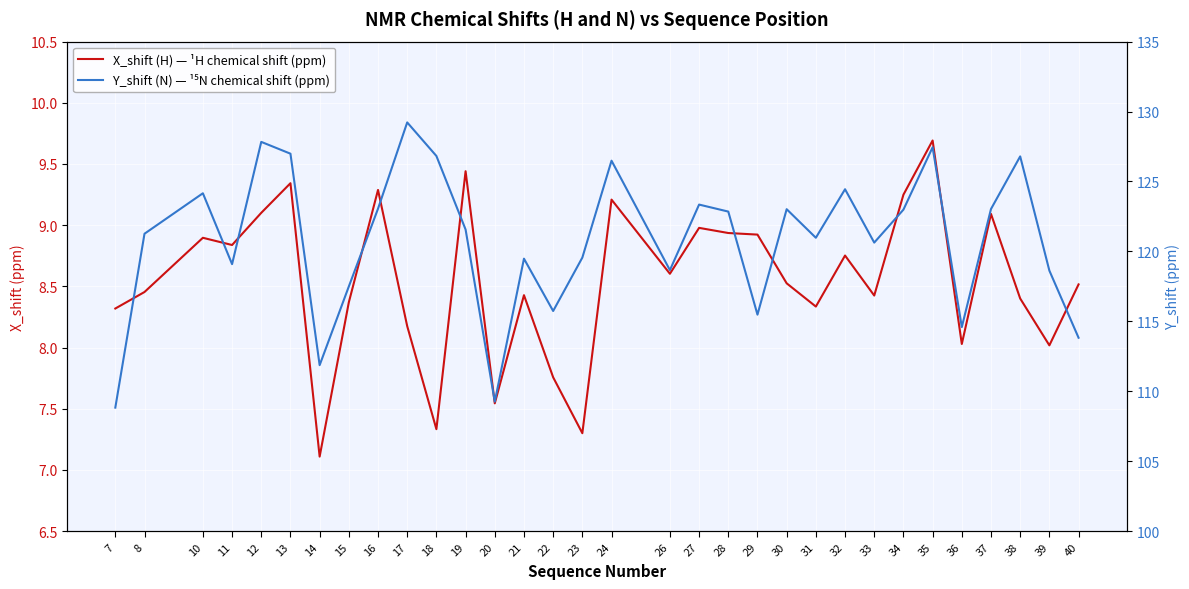

What is the sum of all Y_shift (N) — ¹⁵N chemical shift (ppm) values?

3865.4